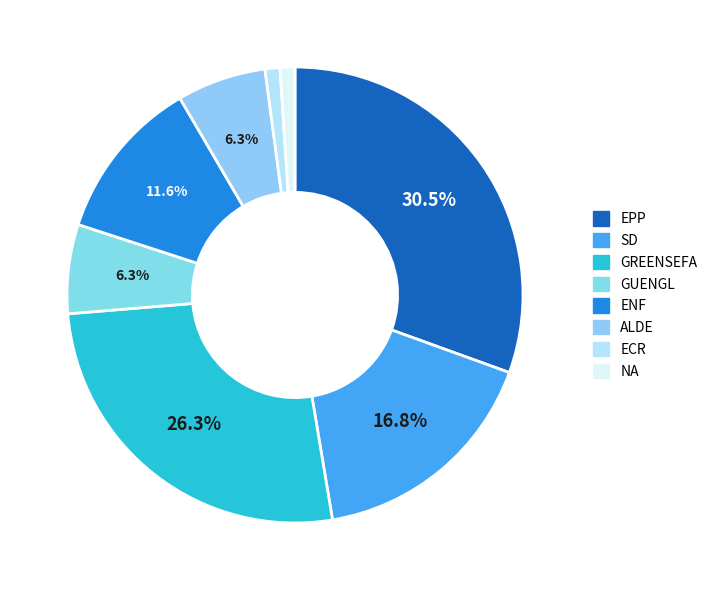

To the nearest percent, what is the combined percentage of ENF and GUENGL?

18%